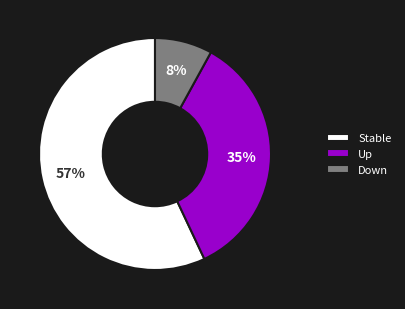

Is there a majority slice in this chart?

Yes